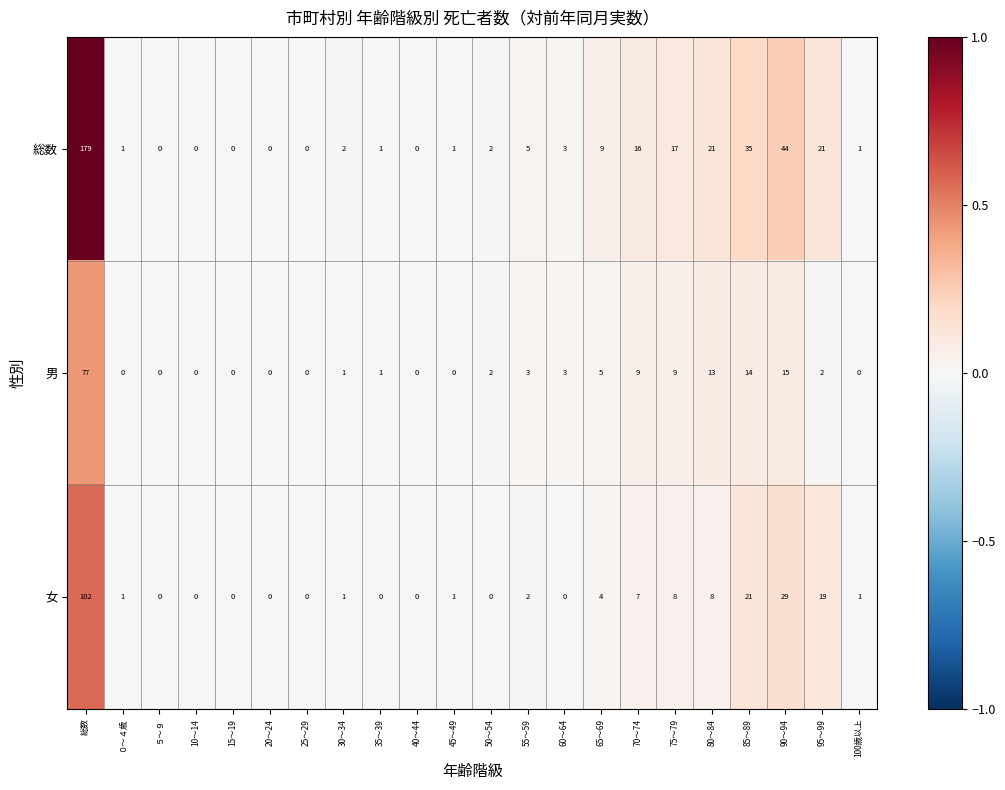

Which label corresponds to the largest value in the chart?

総数